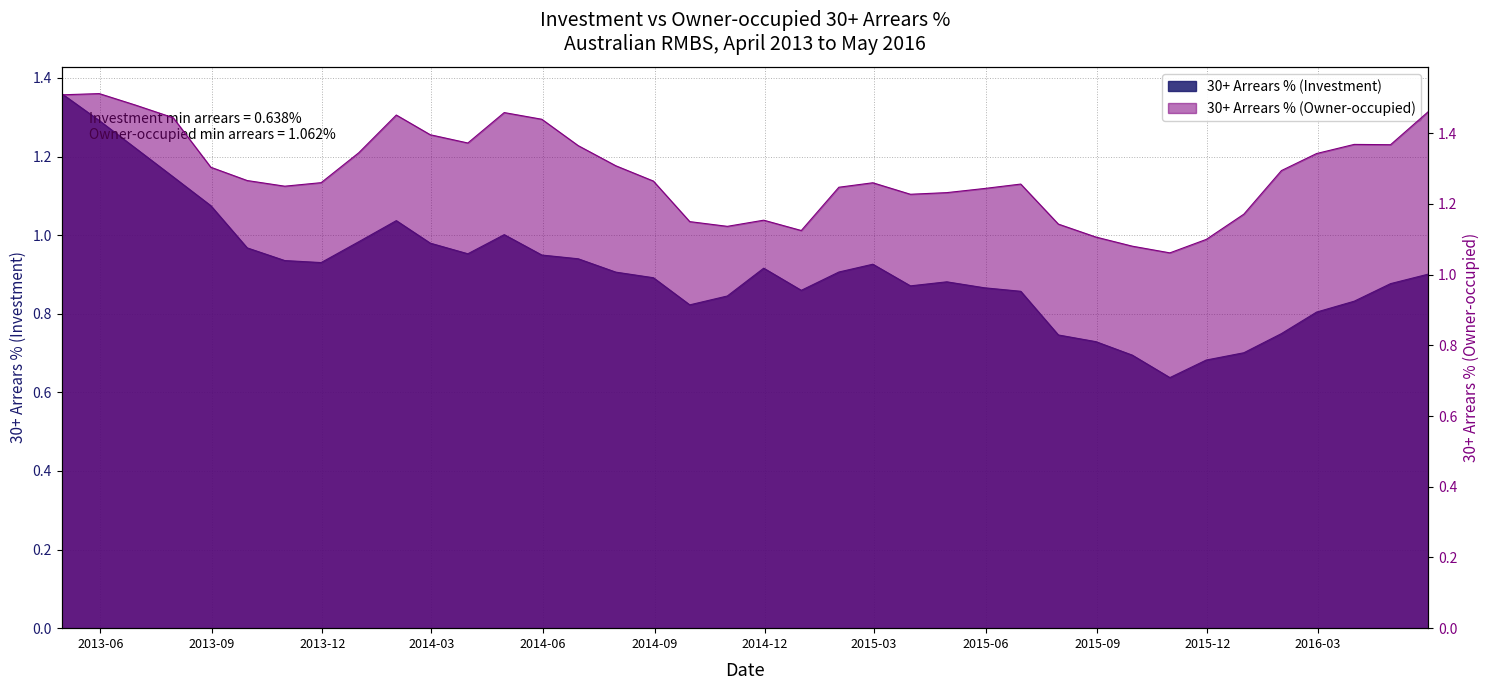

List the labels in order of 30+ Arrears % (Owner-occupied) value, largest first.

31/05/2013, 30/04/2013, 30/06/2013, 31/05/2016, 30/04/2014, 31/01/2014, 31/07/2013, 31/05/2014, 28/02/2014, 31/03/2014, 31/03/2016, 30/04/2016, 30/06/2014, 31/12/2013, 29/02/2016, 31/07/2014, 31/08/2013, 31/01/2016, 30/09/2013, 31/08/2014, 30/11/2013, 28/02/2015, 30/06/2015, 31/10/2013, 31/01/2015, 31/05/2015, 30/04/2015, 31/03/2015, 31/12/2015, 30/11/2014, 30/09/2014, 31/07/2015, 31/10/2014, 31/12/2014, 31/08/2015, 30/11/2015, 30/09/2015, 31/10/2015